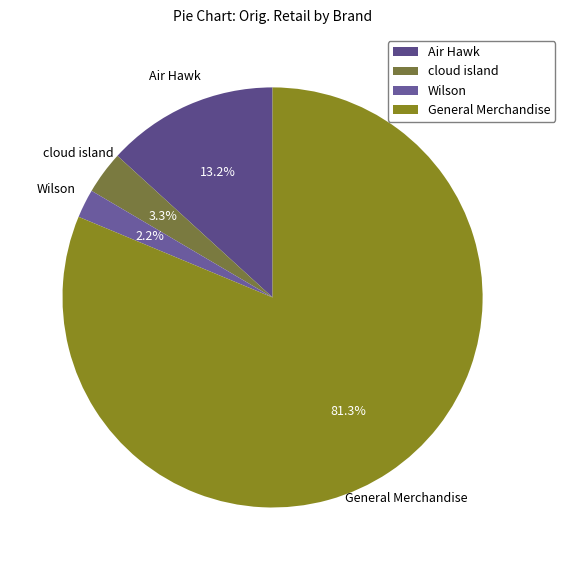

Is there a majority slice in this chart?

Yes